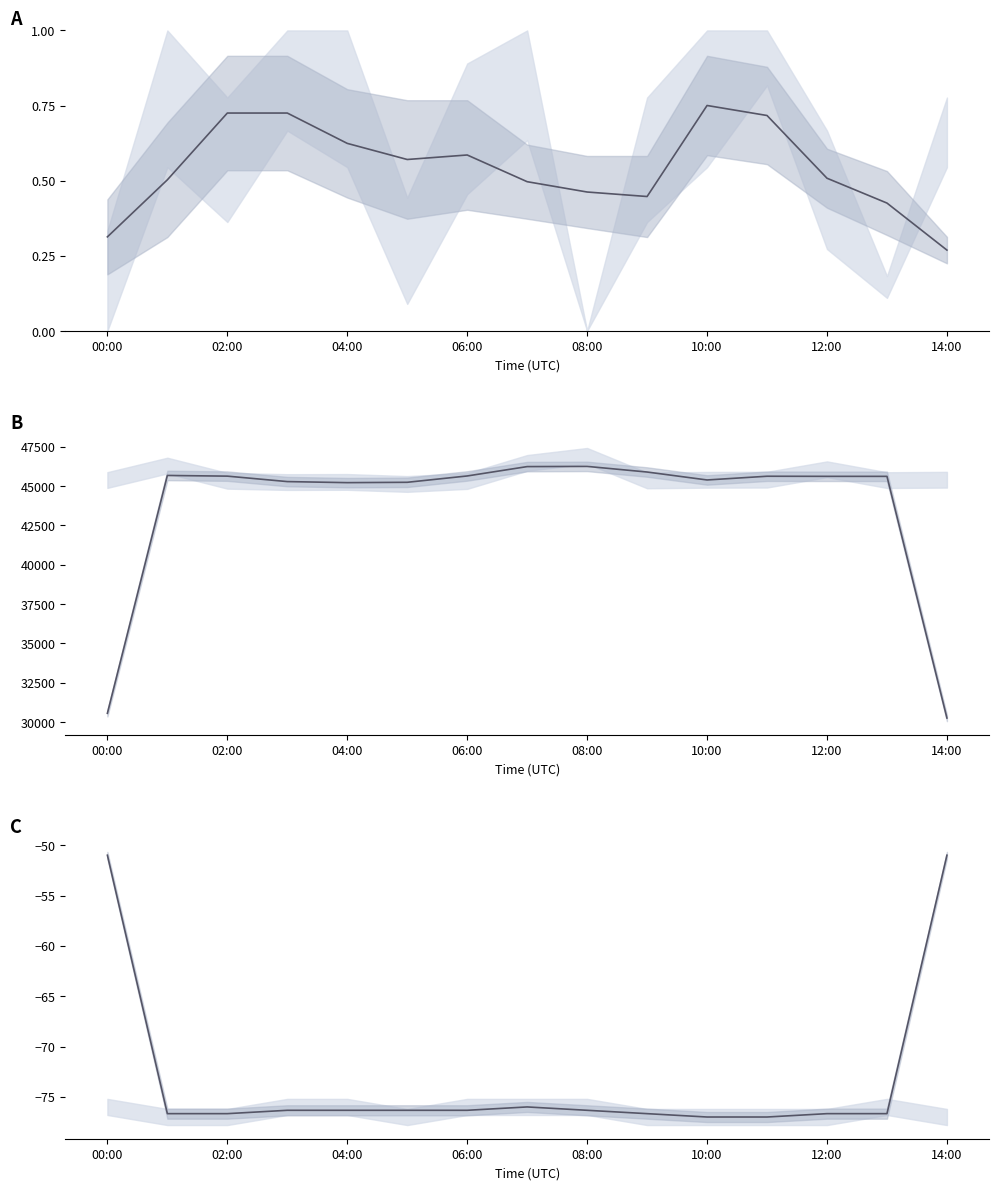

What is the maximum value for Max_cycle?

46253.0